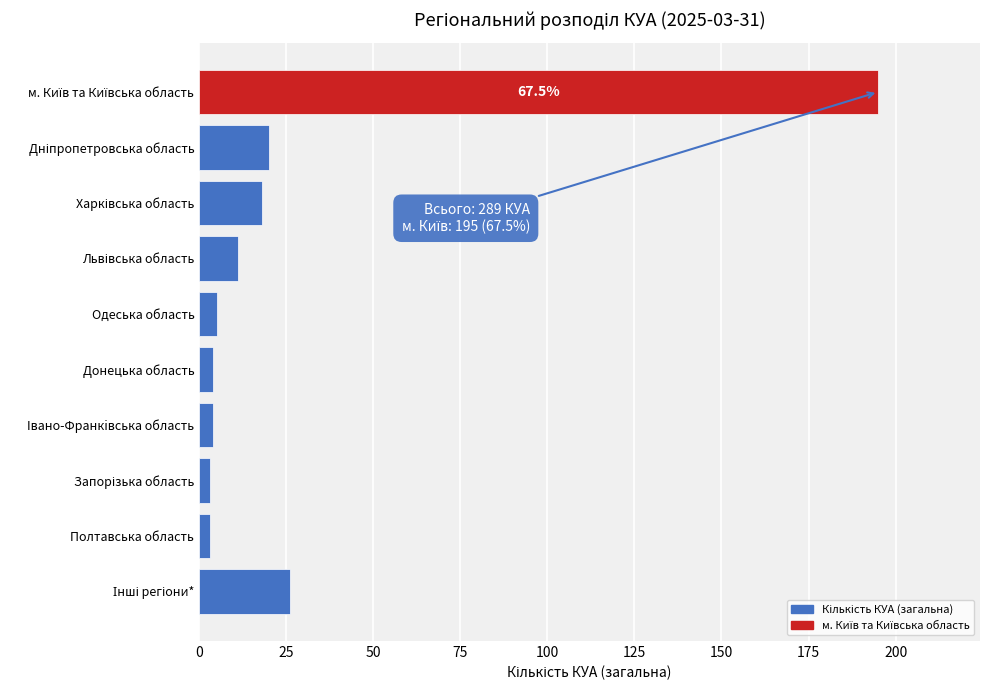

What is the sum of all values?

289